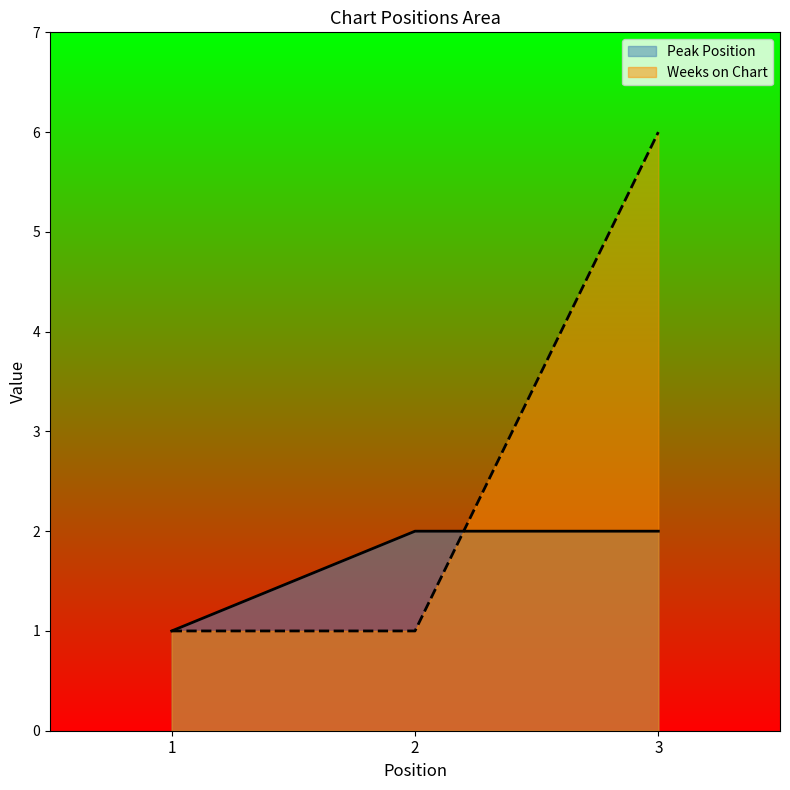

The Weeks on Chart series shows 6 at 3. True or false?

True